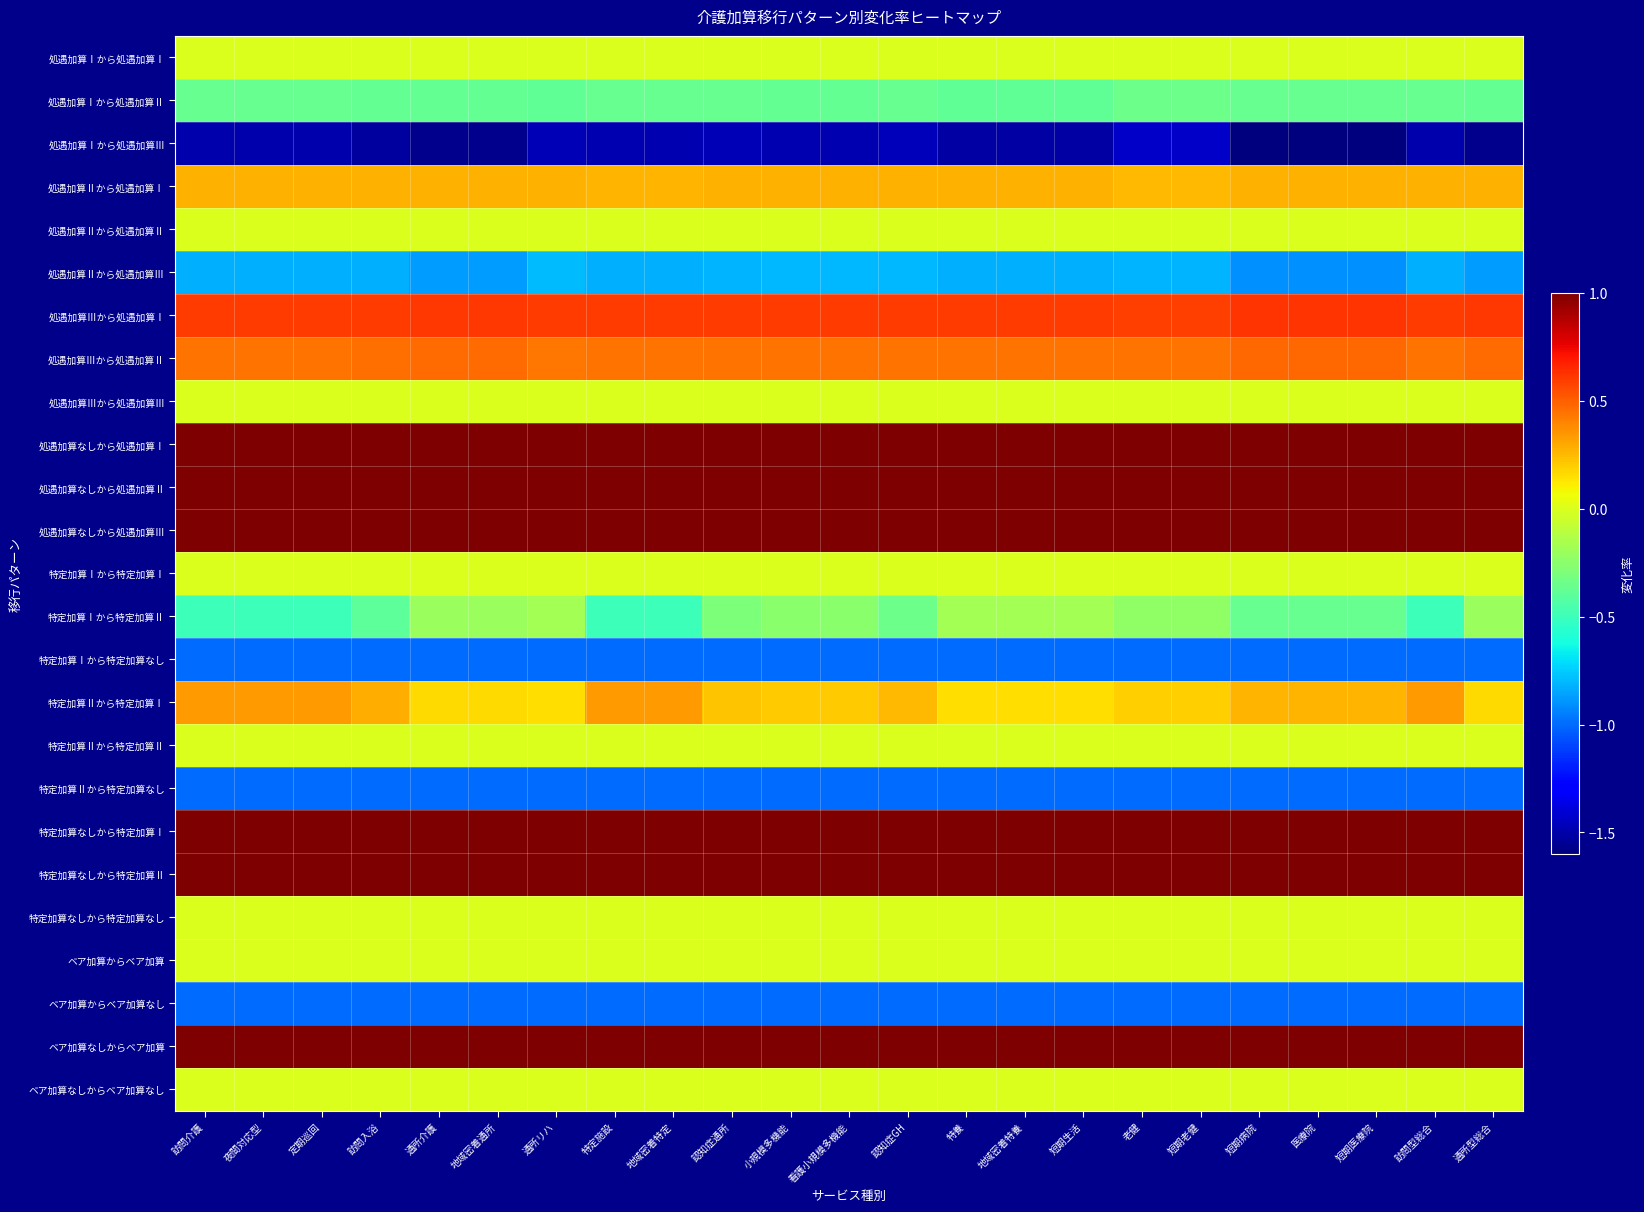

Which category has the highest value across all series?

訪問介護